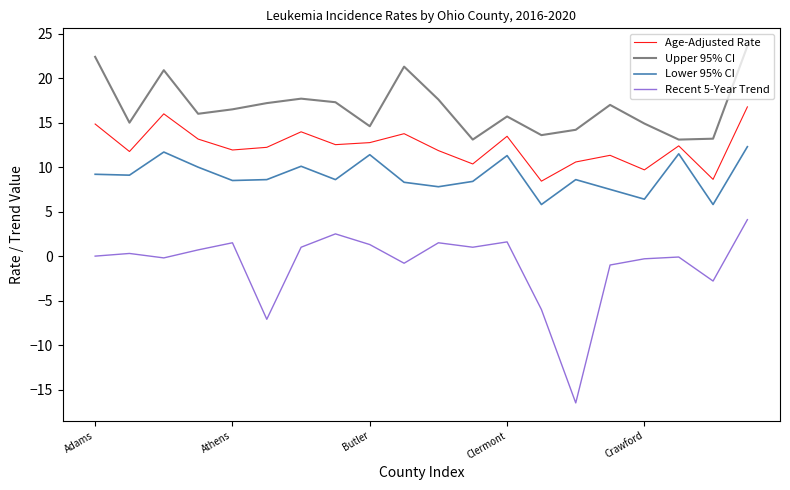

True or false: Upper 95% CI and Lower 95% CI cross at least once.

False